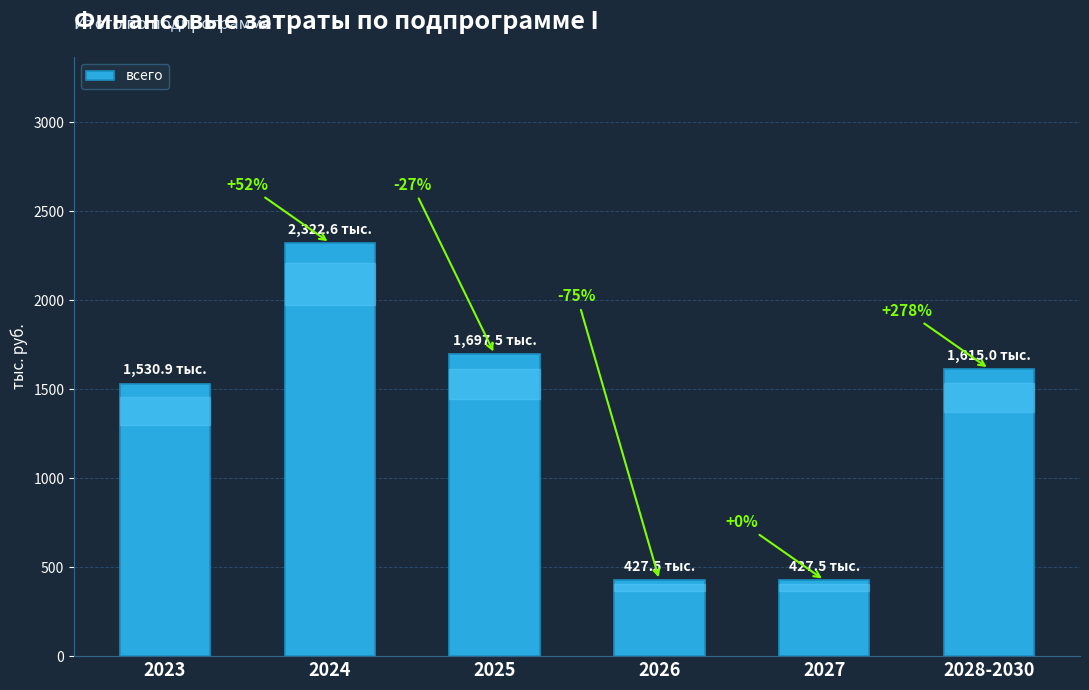

Reading left to right, extract all data points from this chart.

2023=1530.9	2024=2322.6	2025=1697.5	2026=427.5	2027=427.5	2028-2030=1615.0